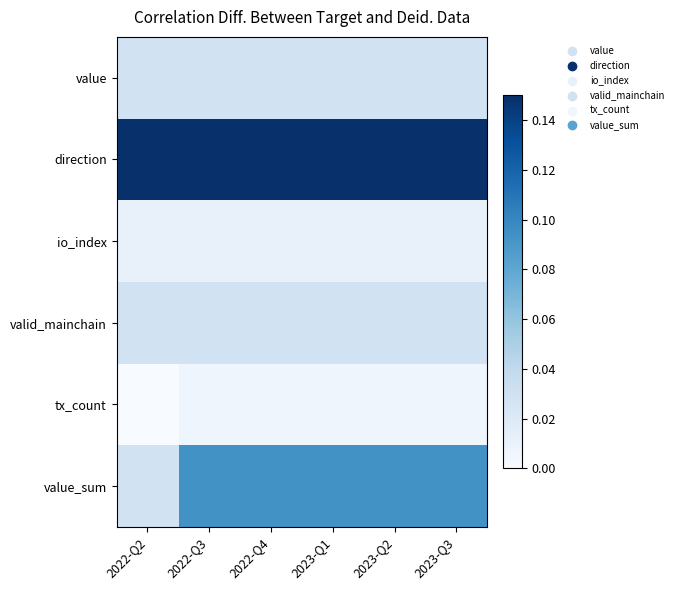

What is the total value across all series at 2022-Q2?

0.2